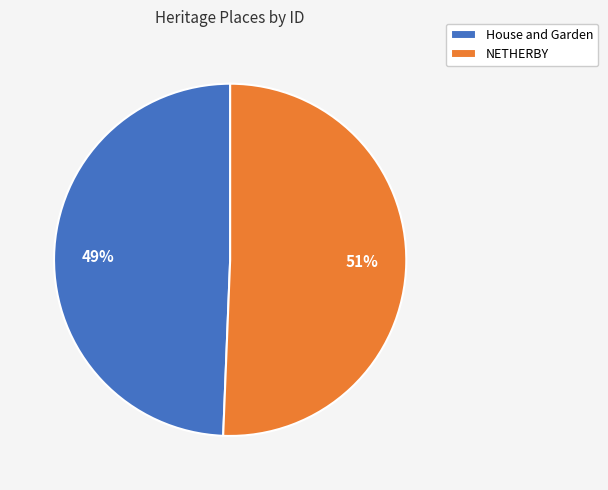

Which category has the smallest portion of the pie?

House and Garden